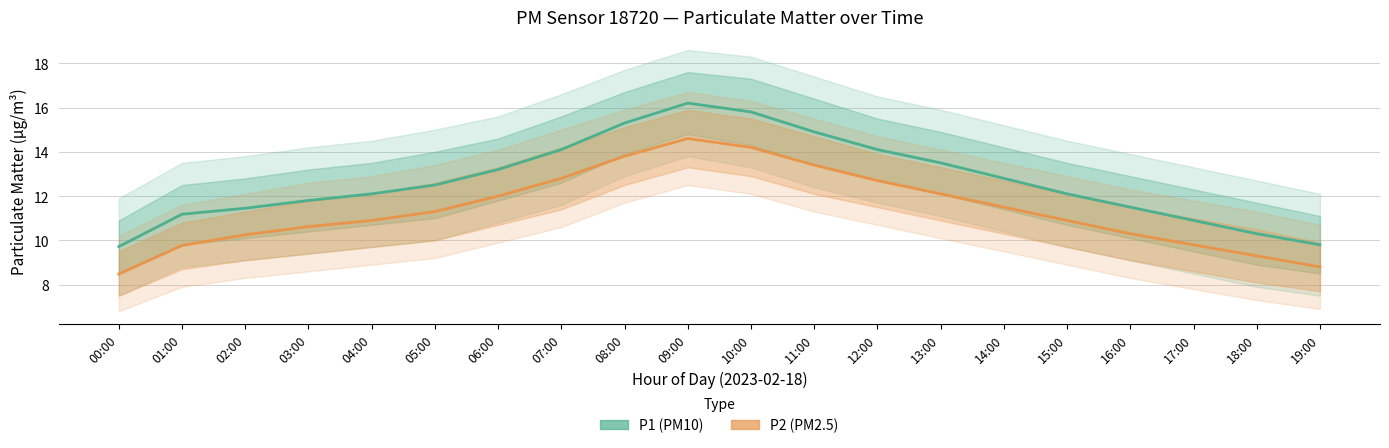

What is the total value across all series at 16:00?

21.8